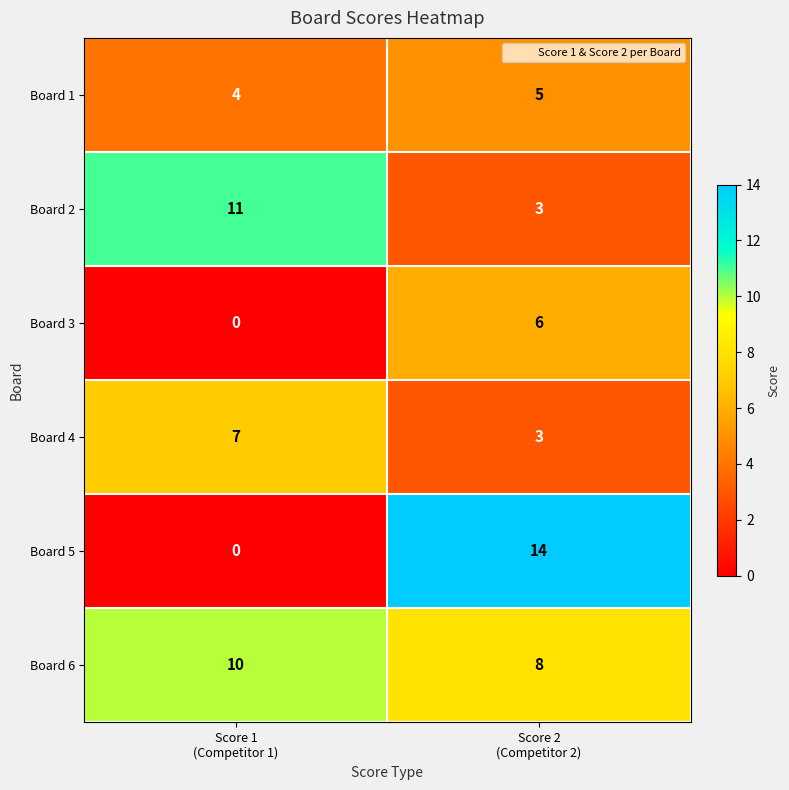

What is the maximum value shown in the chart?

14